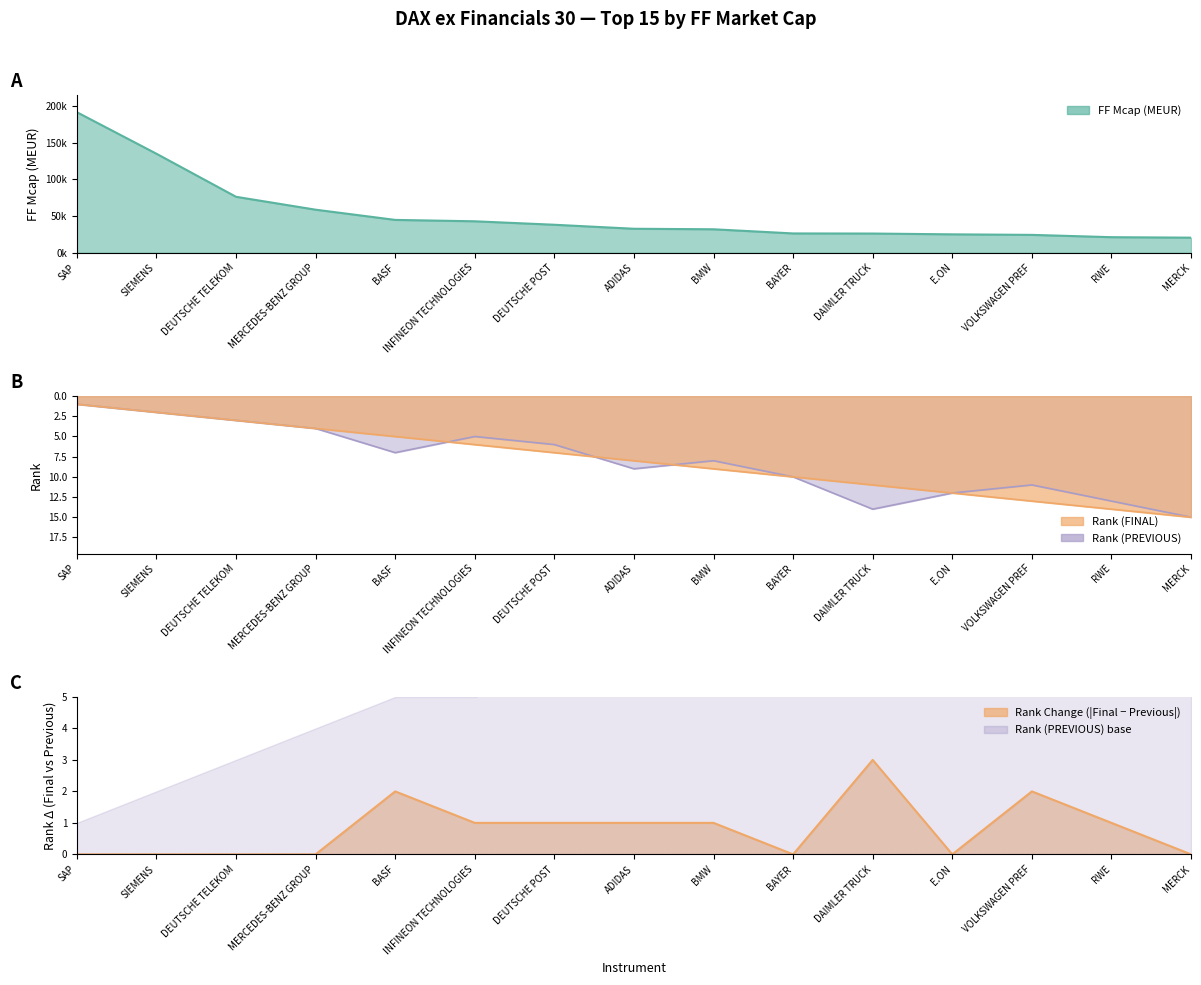

What position from the right is BAYER?

6